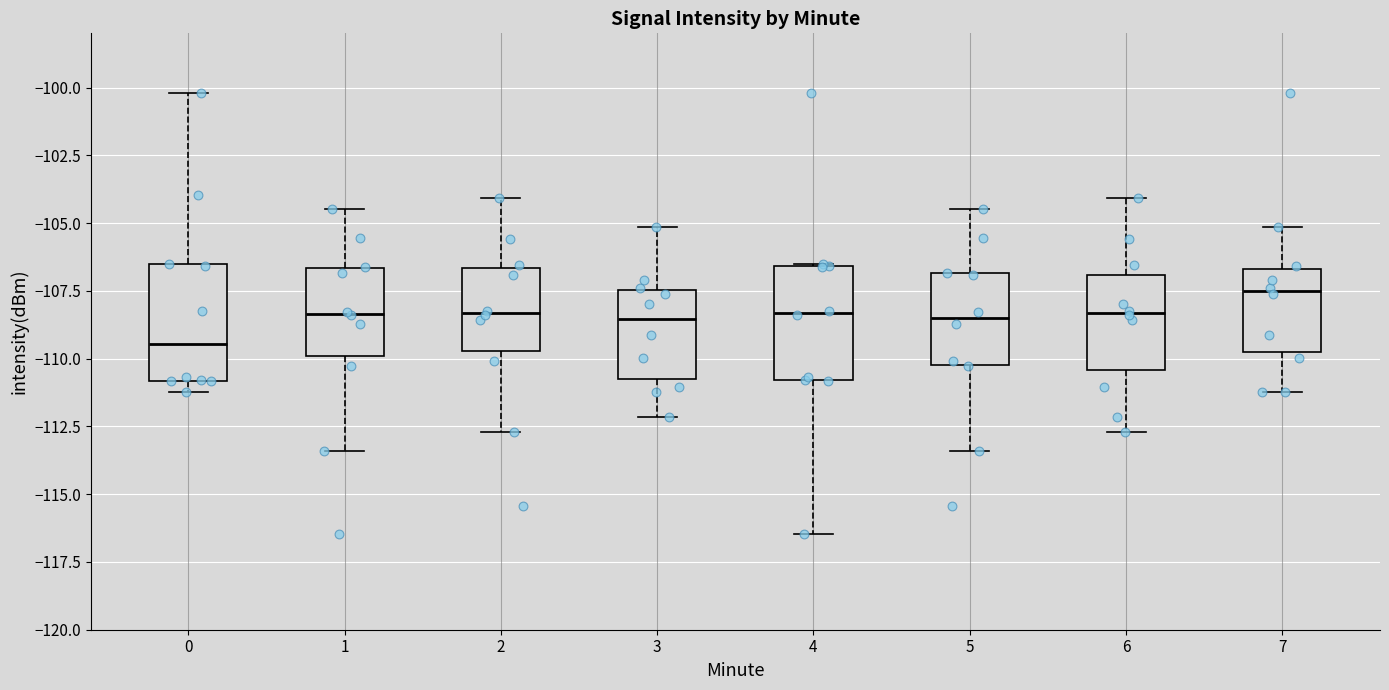

Reading left to right, transcribe this box plot: for each box, give where its median line is, the range the box spans, and where its two whiskers end, as read against the y-axis. The values are not printed on the chart, so give them approximately, as read against the axis.

0: median -109.5, box -111.0 to -106.5, whiskers -111.0 (just below the box's lower edge) to -100.0
1: median -108.5, box -110.0 to -106.5, whiskers -113.5 to -104.5
2: median -108.5, box -109.5 to -106.5, whiskers -112.5 to -104.0
3: median -108.5, box -111.0 to -107.5, whiskers -112.0 to -105.0
4: median -108.5, box -111.0 to -106.5, whiskers -116.5 to -106.5
5: median -108.5, box -110.0 to -107.0, whiskers -113.5 to -104.5
6: median -108.5, box -110.5 to -107.0, whiskers -112.5 to -104.0
7: median -107.5, box -110.0 to -106.5, whiskers -111.0 to -105.0